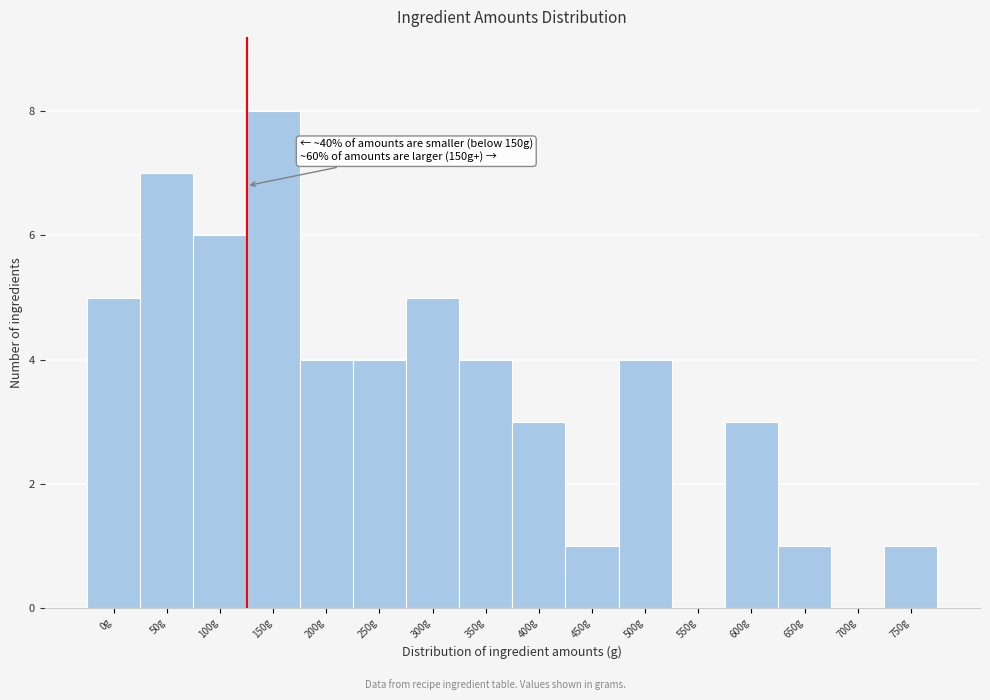

Reading left to right, transcribe all the data shown in this chart.

0g=5	50g=7	100g=6	150g=8	200g=4	250g=4	300g=5	350g=4	400g=3	450g=1	500g=4	550g=0	600g=3	650g=1	700g=0	750g=1